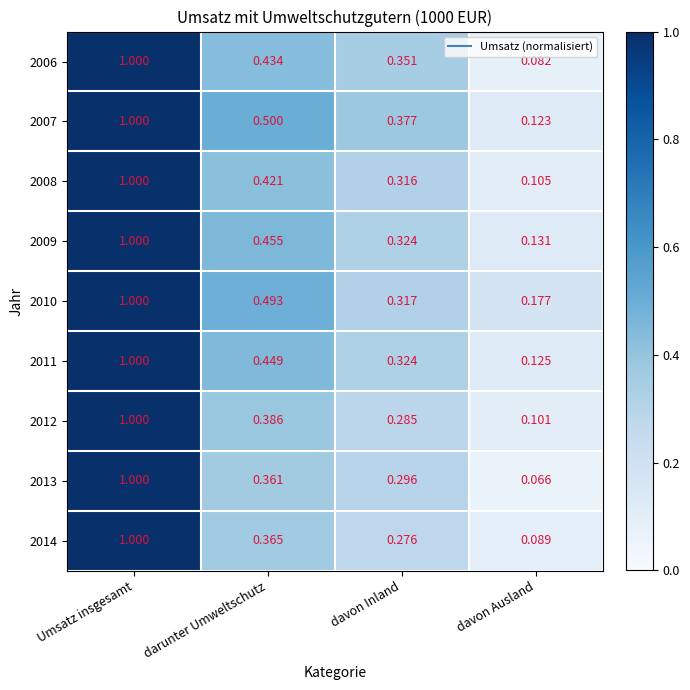

At which category is the sum across all series the highest?

Umsatz insgesamt